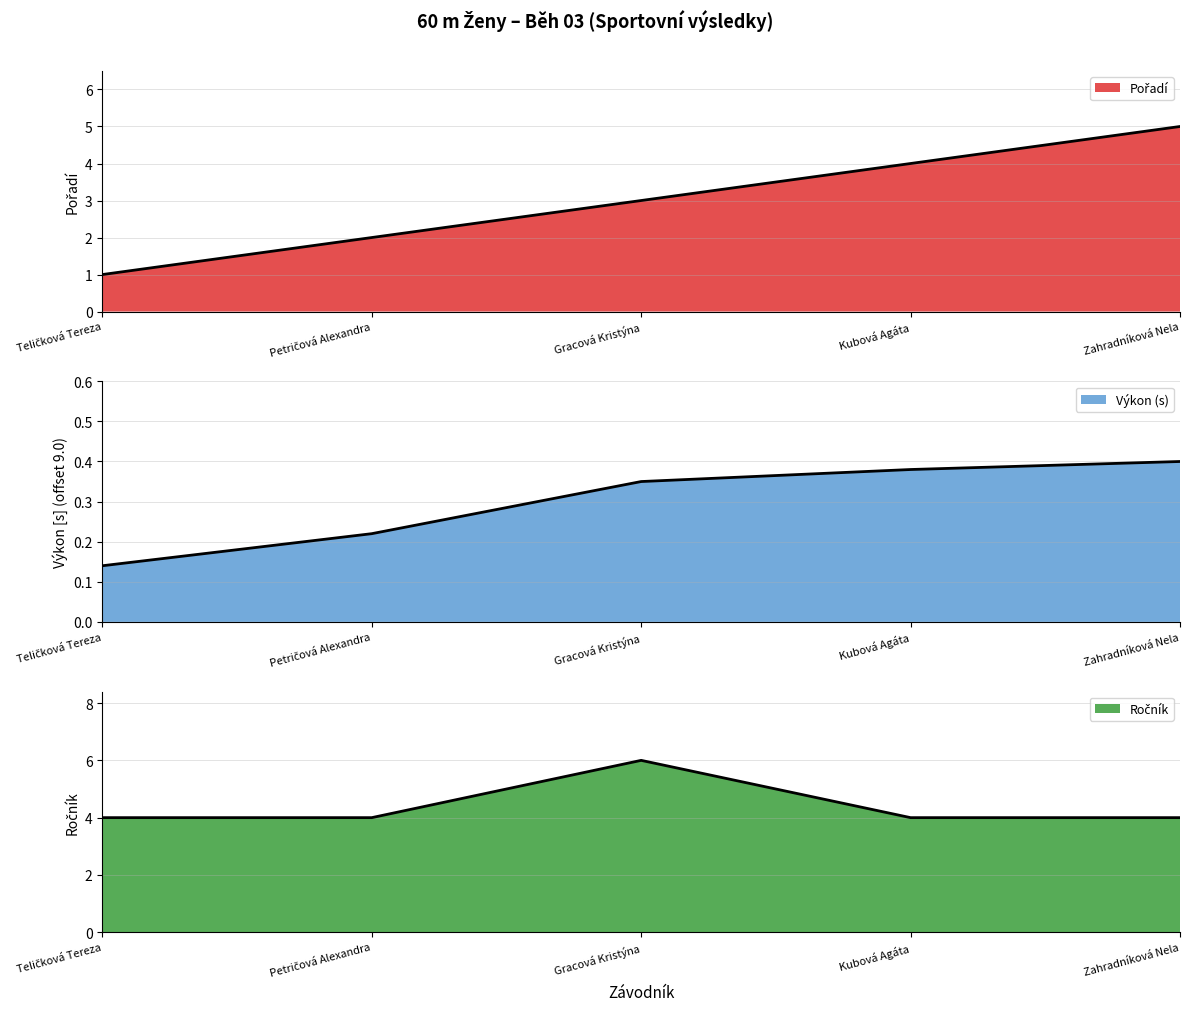

Rank the categories by Výkon value from highest to lowest.

Zahradníková Nela, Kubová Agáta, Gracová Kristýna, Petričová Alexandra, Teličková Tereza